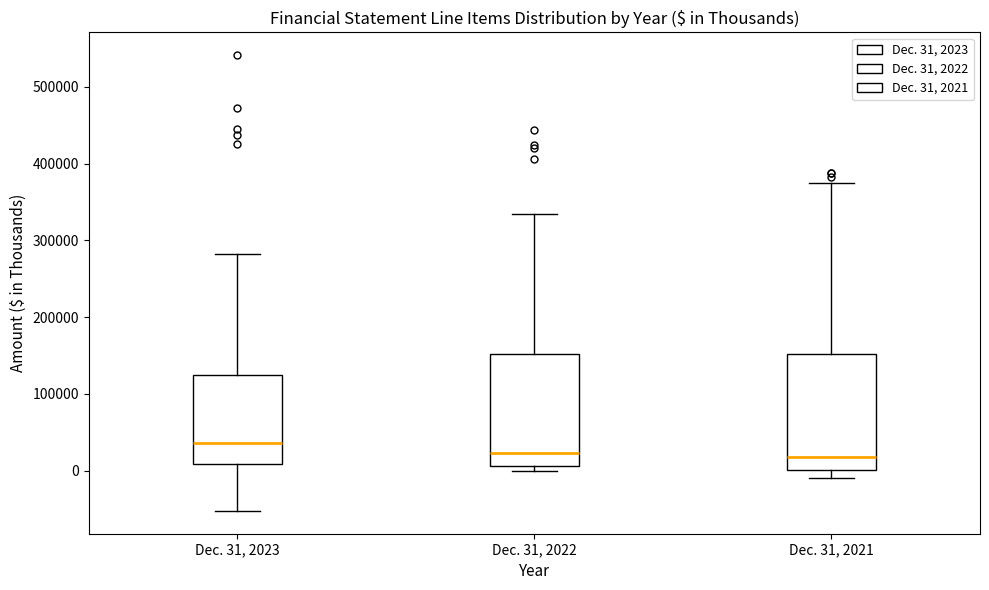

Where is the lower edge of the box for Dec. 31, 2021 on the y-axis? The values are not printed on the chart, so give them approximately, as read against the axis.

0